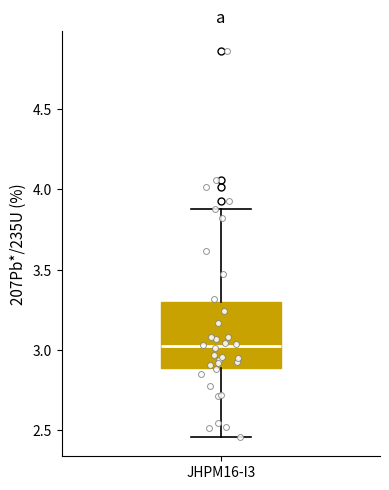

Where does the upper whisker of the box for JHPM16-I3 end on the y-axis? The values are not printed on the chart, so give them approximately, as read against the axis.

3.90